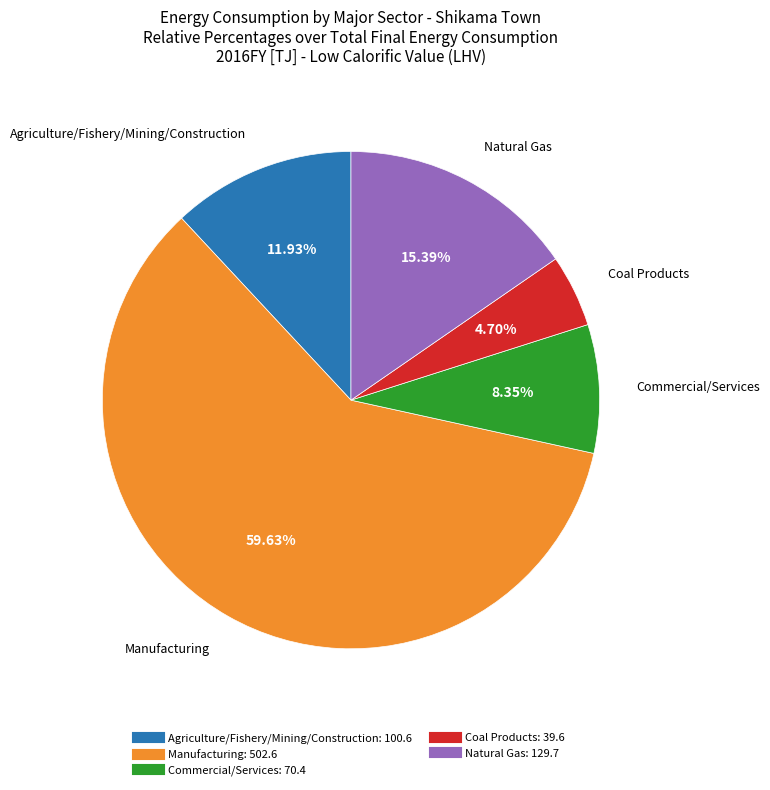

Does any single category account for the majority?

Yes